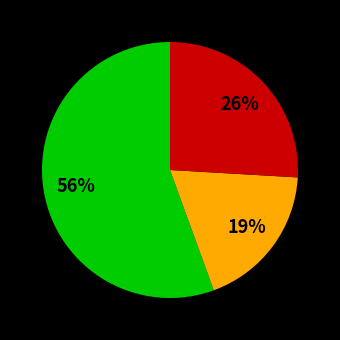

To the nearest percent, what is the average slice percentage?

33%